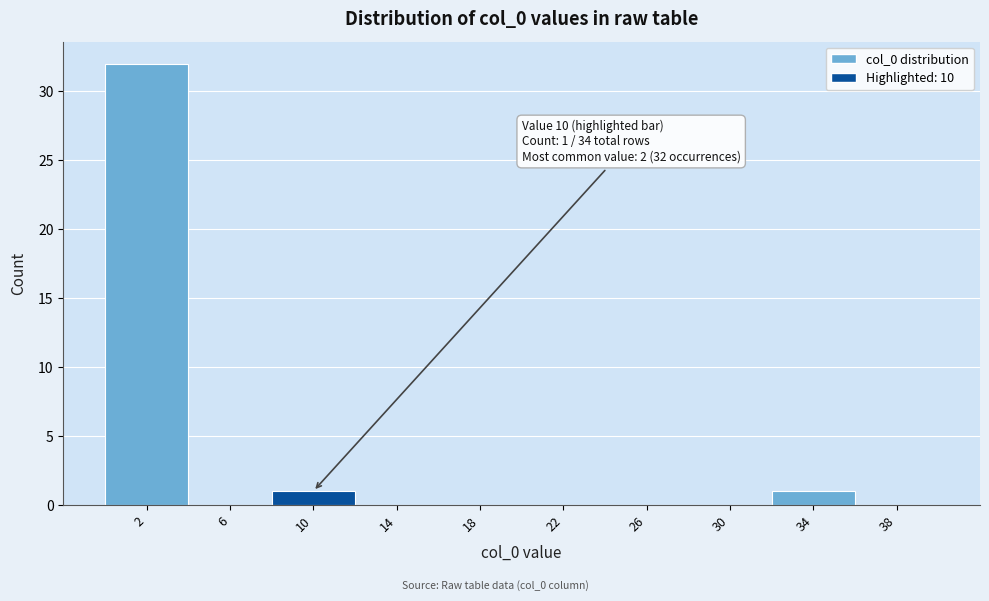

Over which range of the x-axis is the bar tallest?

0 to 4